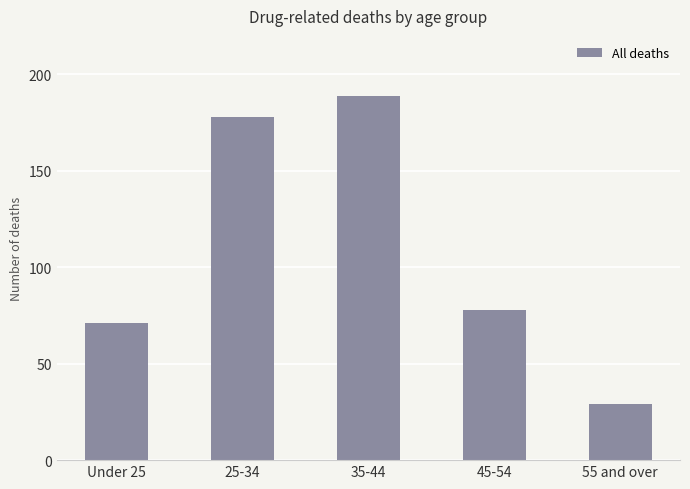

True or false: the data shows 71 at Under 25.

True